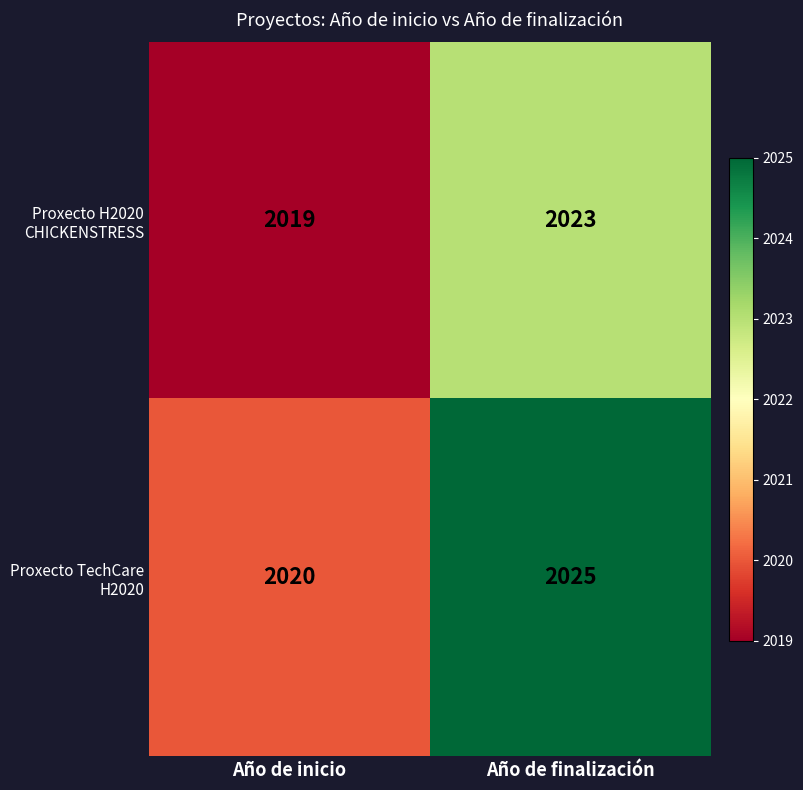

The Proxecto H2020 CHICKENSTRESS series shows 2023 at Año de finalización. True or false?

True